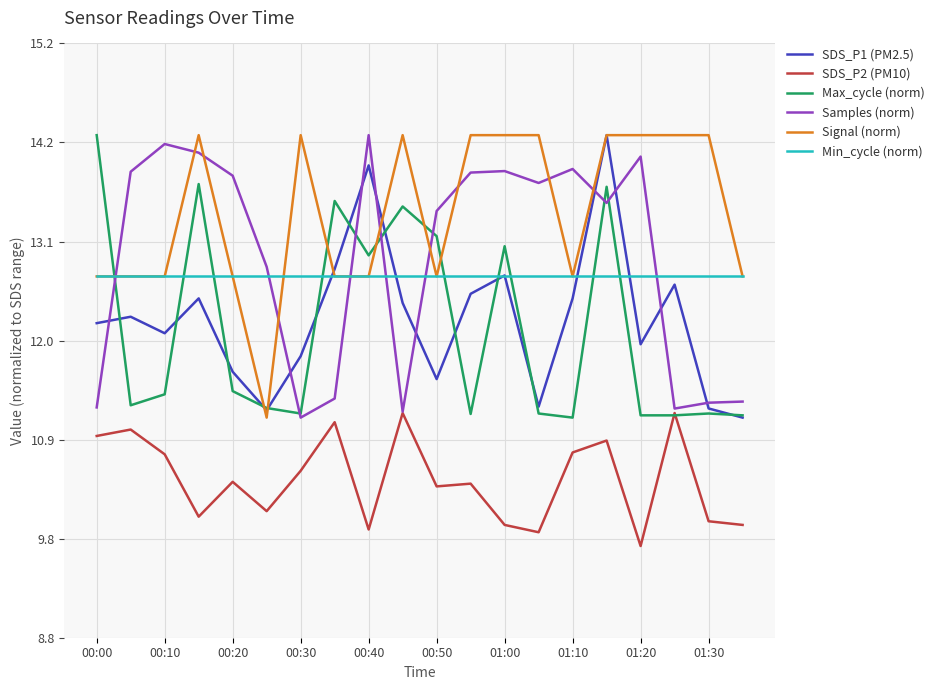

What is the minimum value for Max_cycle (norm)?

11.2